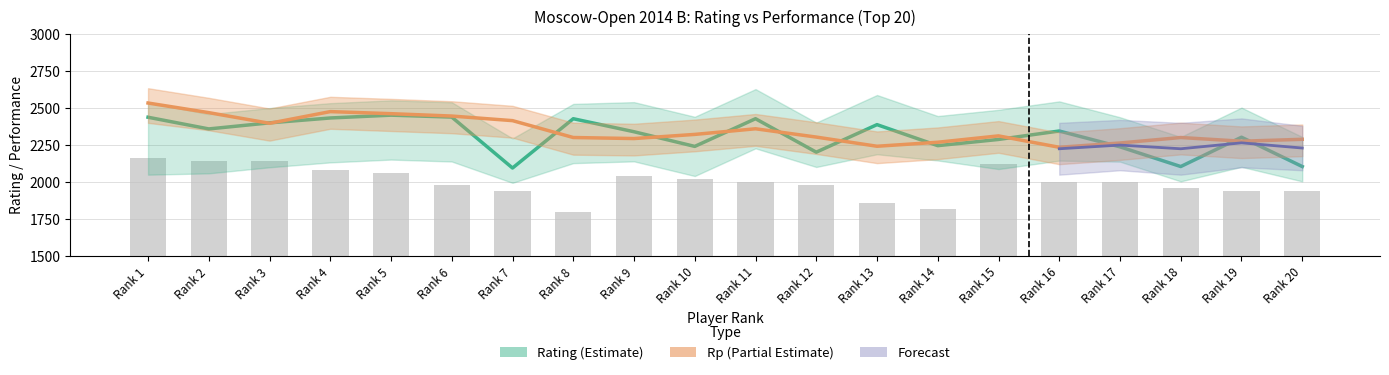

What is the smallest value displayed?

1800